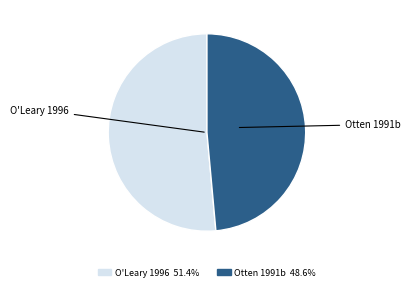

Does O'Leary 1996 represent more than half of the total?

Yes